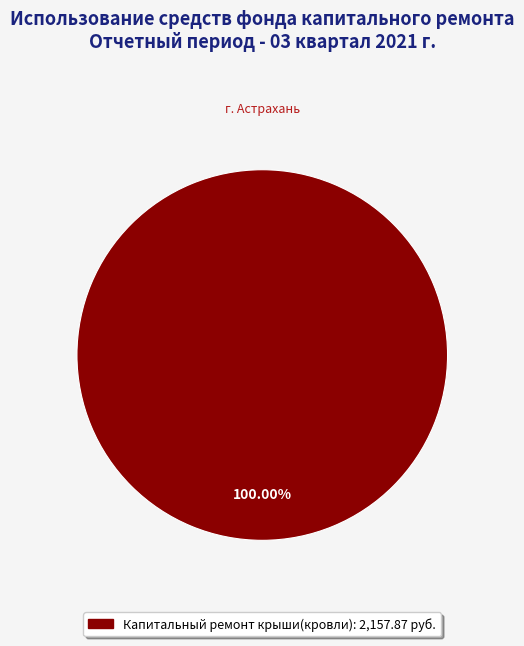

Is there a majority slice in this chart?

Yes